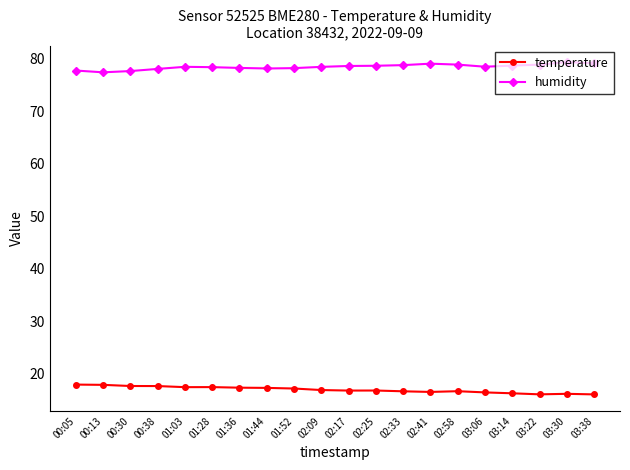

What is the sum of the temperature values at 02:41 and 03:30?

32.6